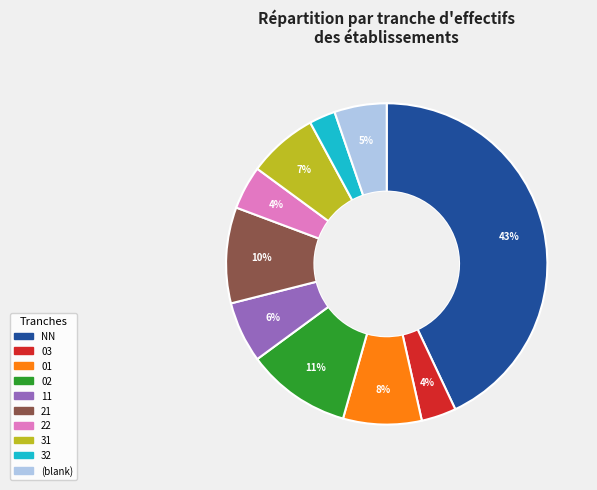

Count the number of slices in the pie.

10